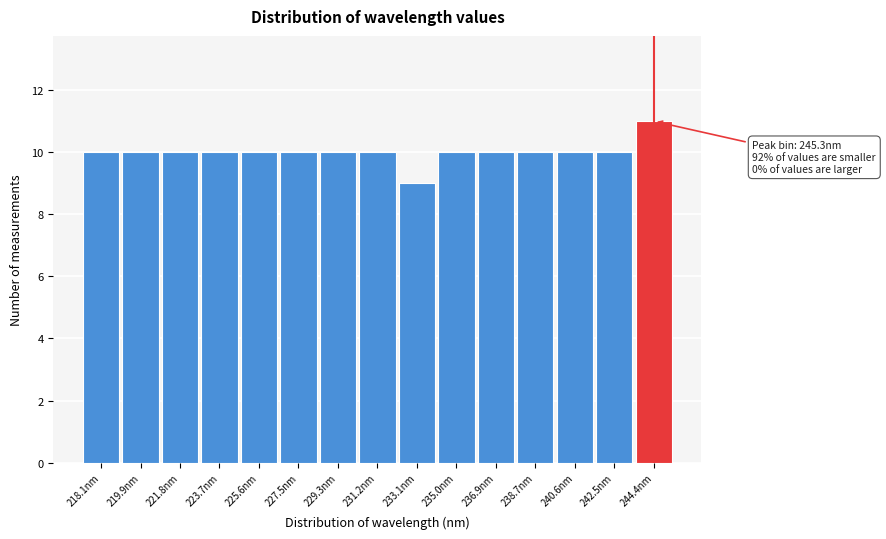

Reading left to right, list all the values displayed in this chart.

10	10	10	10	10	10	10	10	9	10	10	10	10	10	11